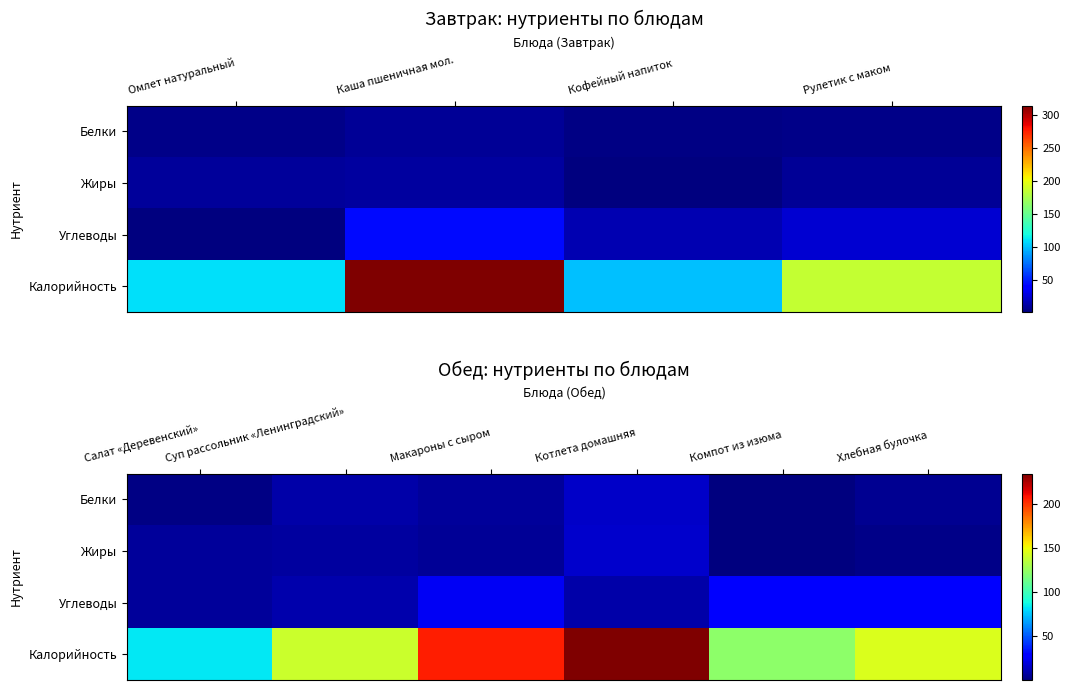

How many data points does each series have?

6